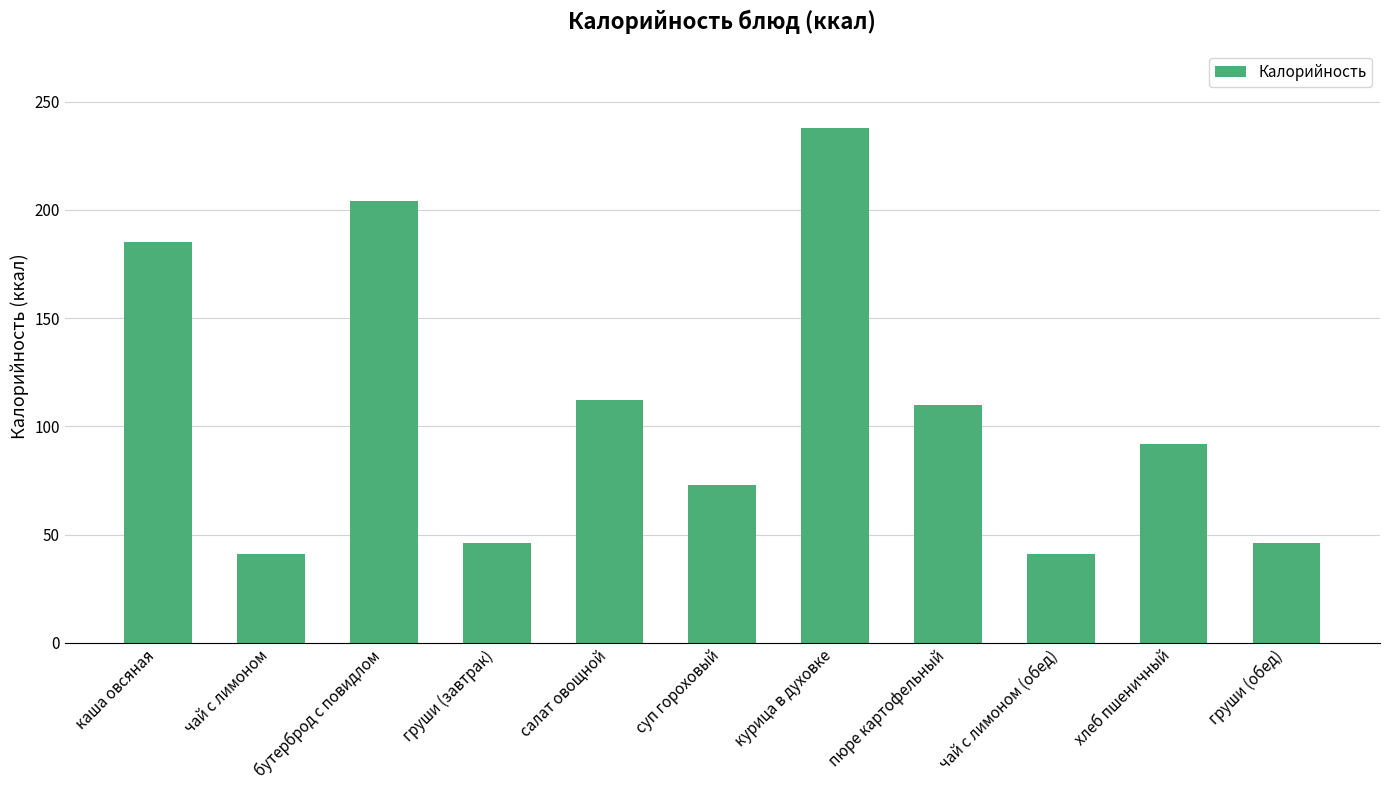

Which has a higher value, груши (обед) or чай с лимоном?

груши (обед)